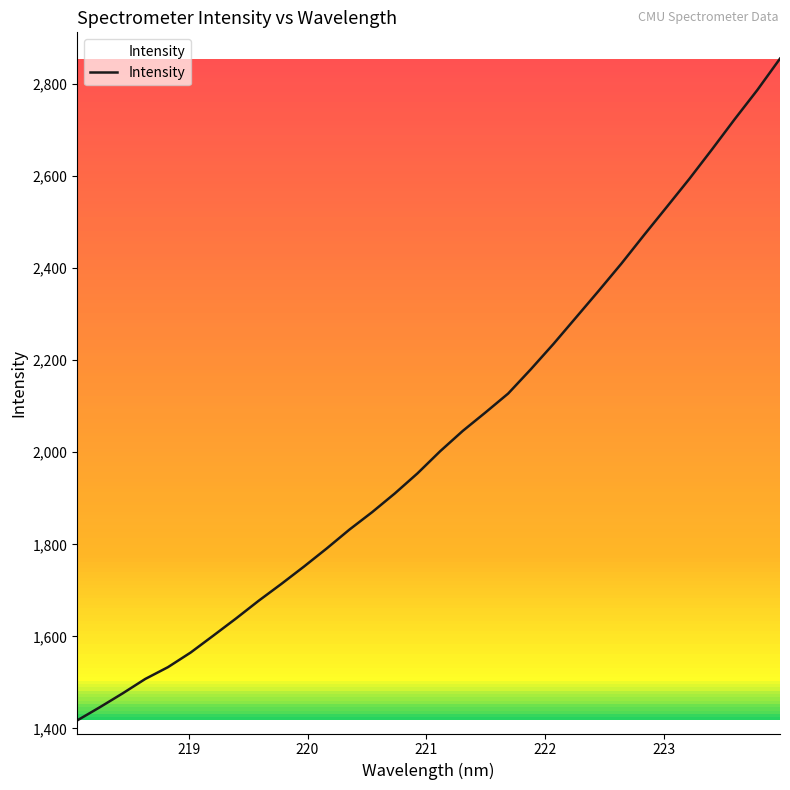

What is the difference between the maximum and minimum values?

1438.3